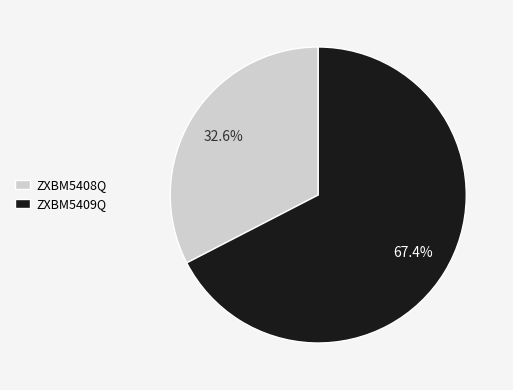

To the nearest percent, what portion does ZXBM5409Q represent?

67%